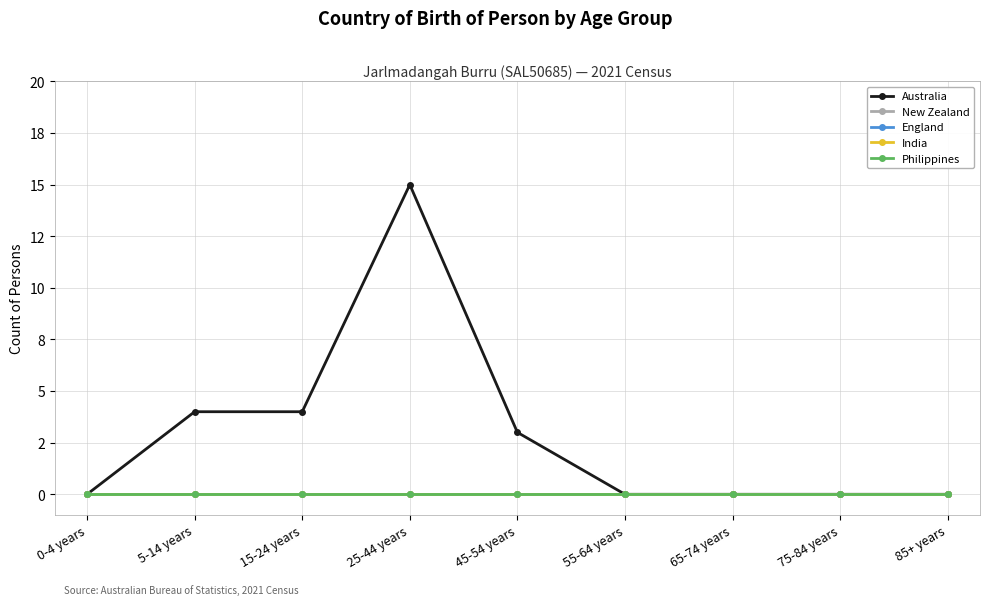

Is this an area chart (filled region under the line)?

No